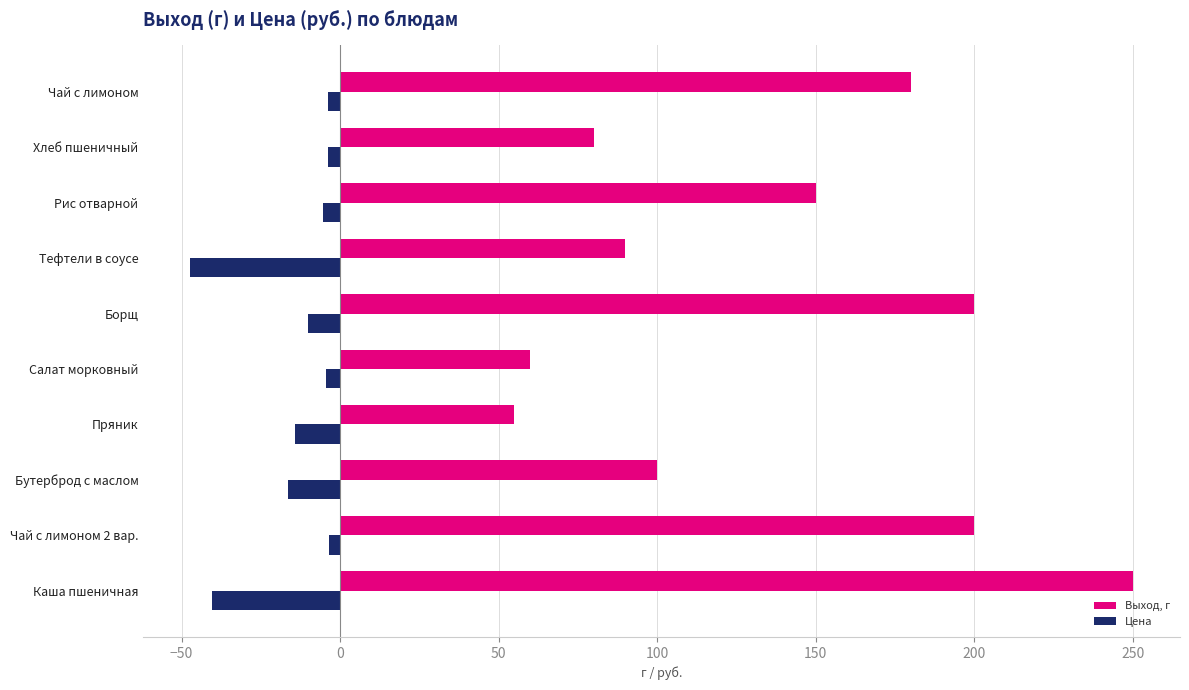

At which category does the chart reach its minimum across all series?

Тефтели в соусе